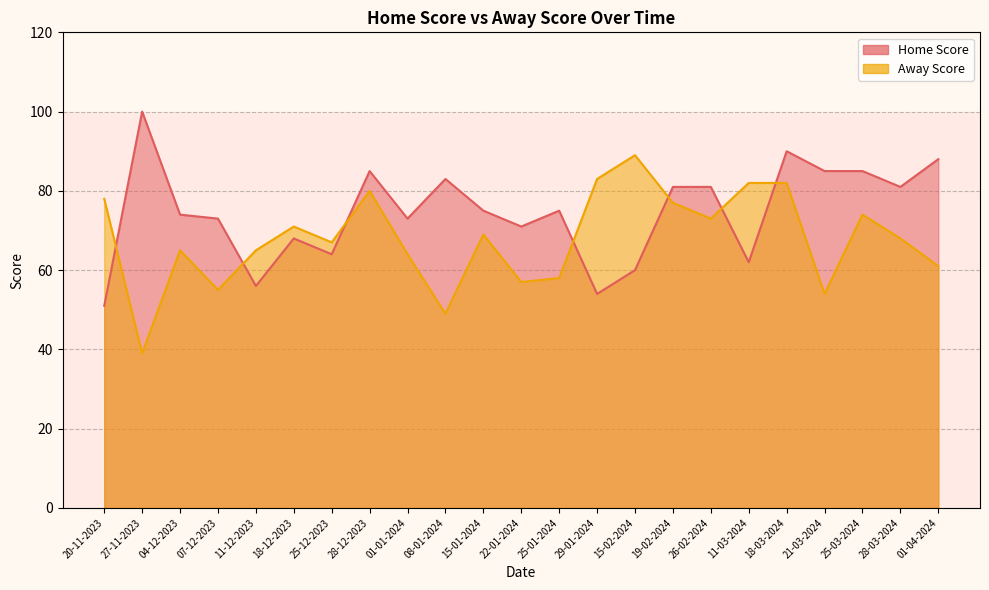

True or false: Home Score and Away Score intersect in this chart.

True